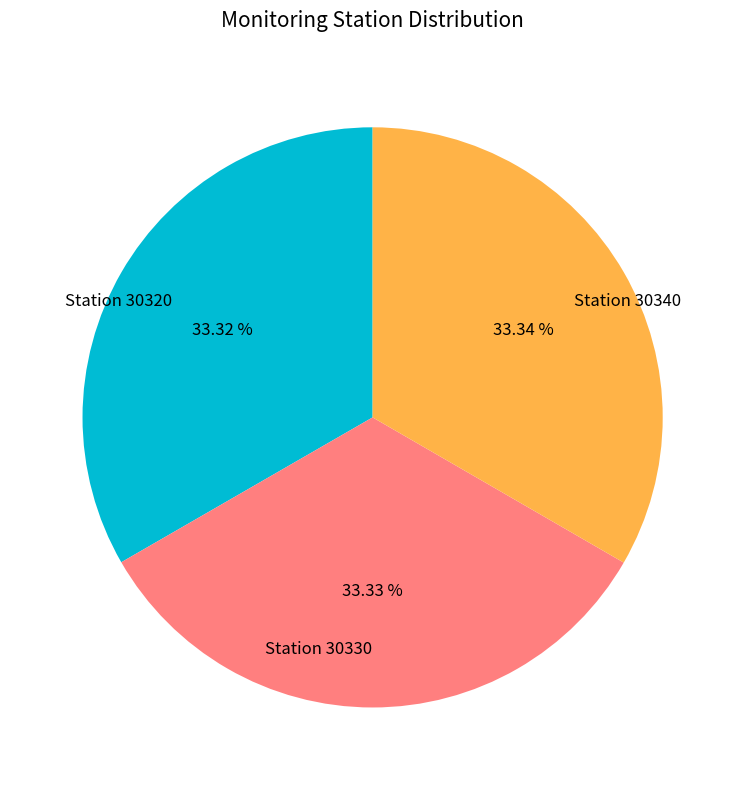

Is there any slice that represents more than half of the pie?

No